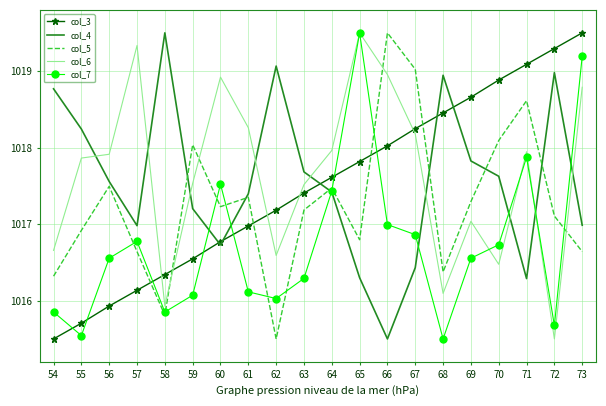

At 66, list the series in order from largest to smallest.

col_5, col_6, col_3, col_7, col_4